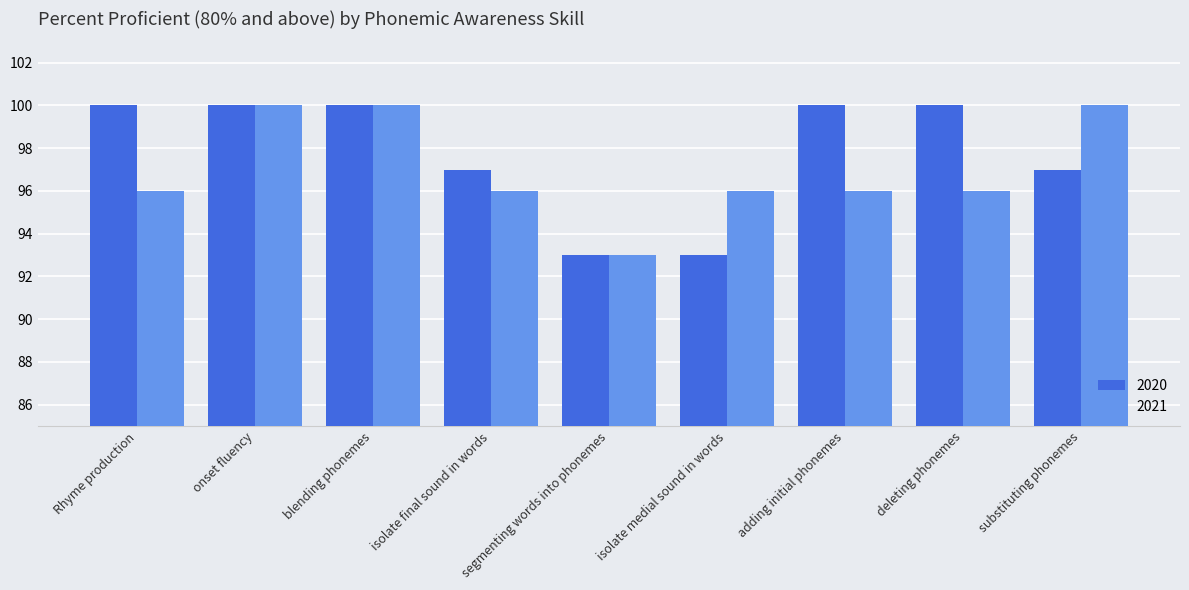

How many bars are there in total?

18